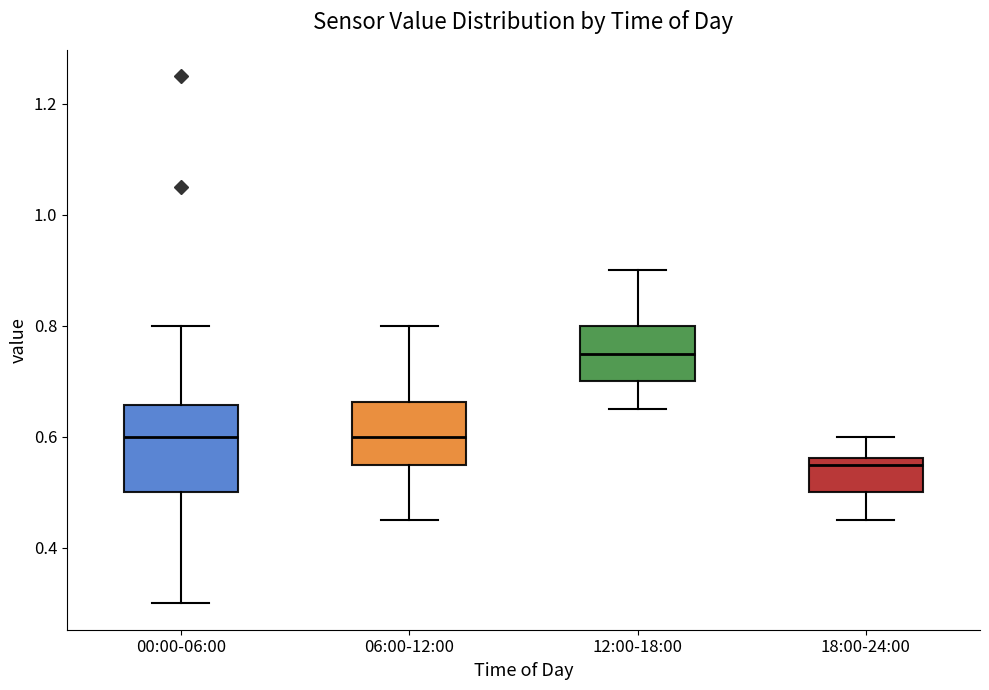

Which box is the tallest, from its lower edge to its upper edge?

00:00-06:00